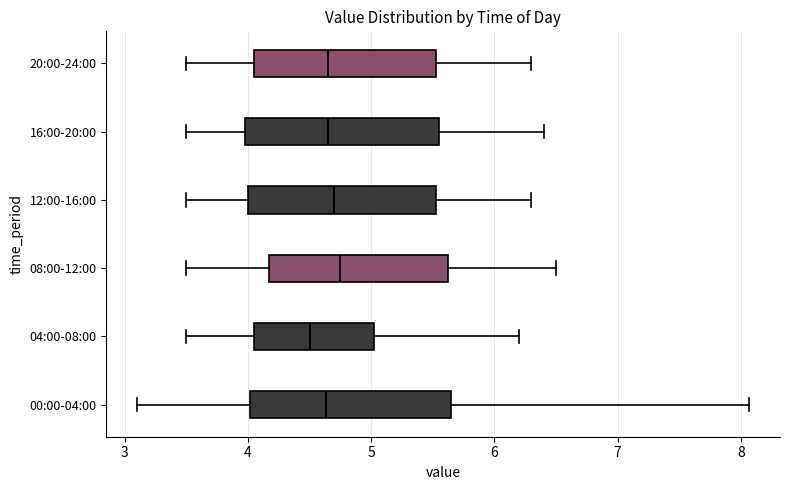

Reading bottom to top, transcribe this box plot: for each box, give where its median line is, the range the box spans, and where its two whiskers end, as read against the x-axis. The values are not printed on the chart, so give them approximately, as read against the axis.

00:00-04:00: median 4.6, box 4.0 to 5.6, whiskers 3.1 to 8.1
04:00-08:00: median 4.5, box 4.1 to 5.0, whiskers 3.5 to 6.2
08:00-12:00: median 4.8, box 4.2 to 5.6, whiskers 3.5 to 6.5
12:00-16:00: median 4.7, box 4.0 to 5.5, whiskers 3.5 to 6.3
16:00-20:00: median 4.7, box 4.0 to 5.6, whiskers 3.5 to 6.4
20:00-24:00: median 4.7, box 4.1 to 5.5, whiskers 3.5 to 6.3